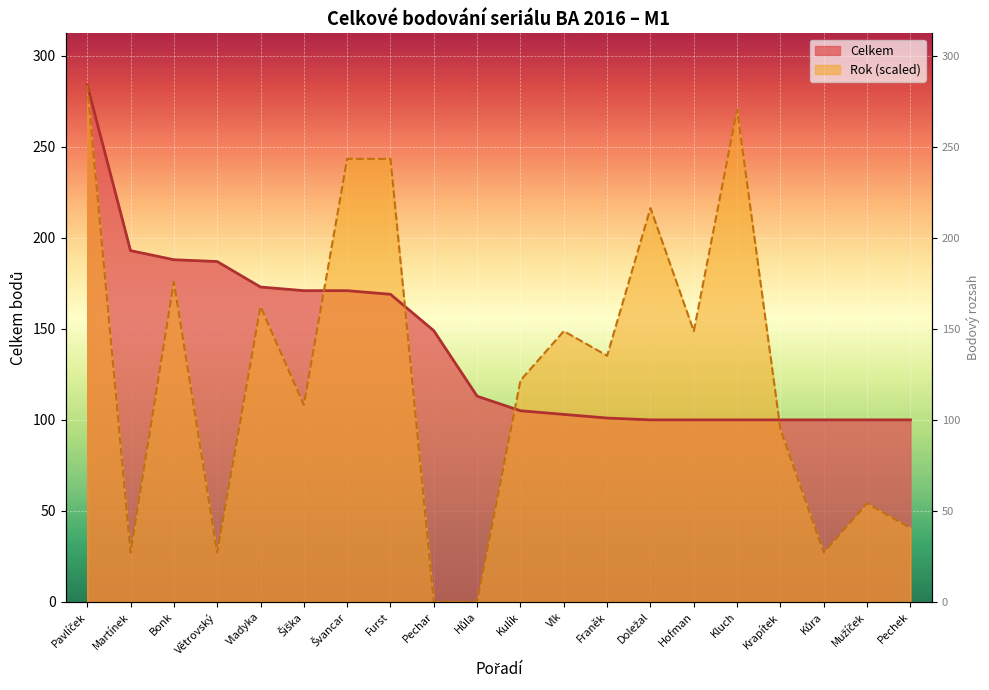

Which series has the largest range (max minus min)?

Rok